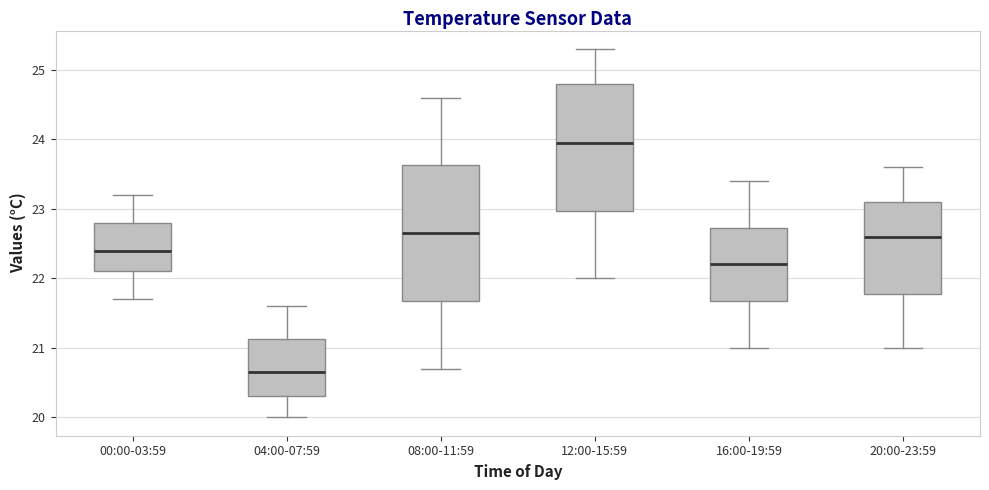

Reading left to right, transcribe this box plot: for each box, give where its median line is, the range the box spans, and where its two whiskers end, as read against the y-axis. The values are not printed on the chart, so give them approximately, as read against the axis.

00:00-03:59: median 22.4, box 22.1 to 22.8, whiskers 21.7 to 23.2
04:00-07:59: median 20.7, box 20.3 to 21.1, whiskers 20.0 to 21.6
08:00-11:59: median 22.7, box 21.7 to 23.6, whiskers 20.7 to 24.6
12:00-15:59: median 24.0, box 23.0 to 24.8, whiskers 22.0 to 25.3
16:00-19:59: median 22.2, box 21.7 to 22.7, whiskers 21.0 to 23.4
20:00-23:59: median 22.6, box 21.8 to 23.1, whiskers 21.0 to 23.6